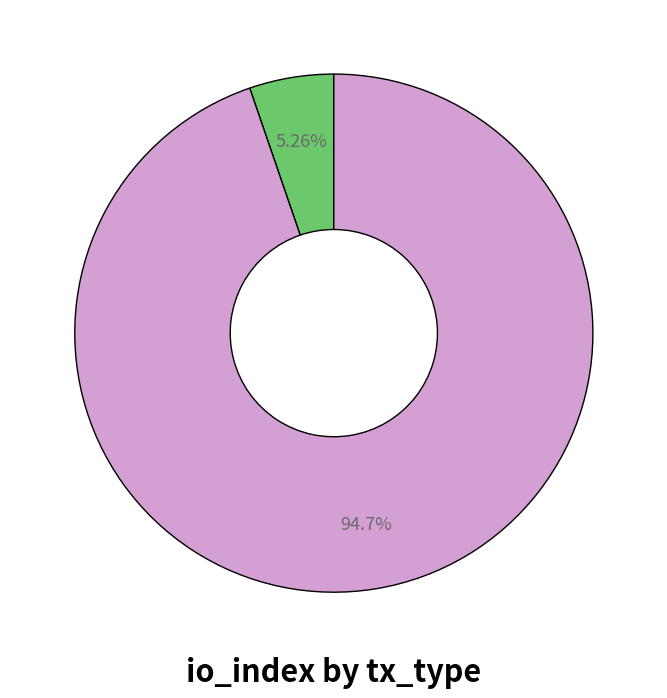

Is there any slice that represents more than half of the pie?

Yes